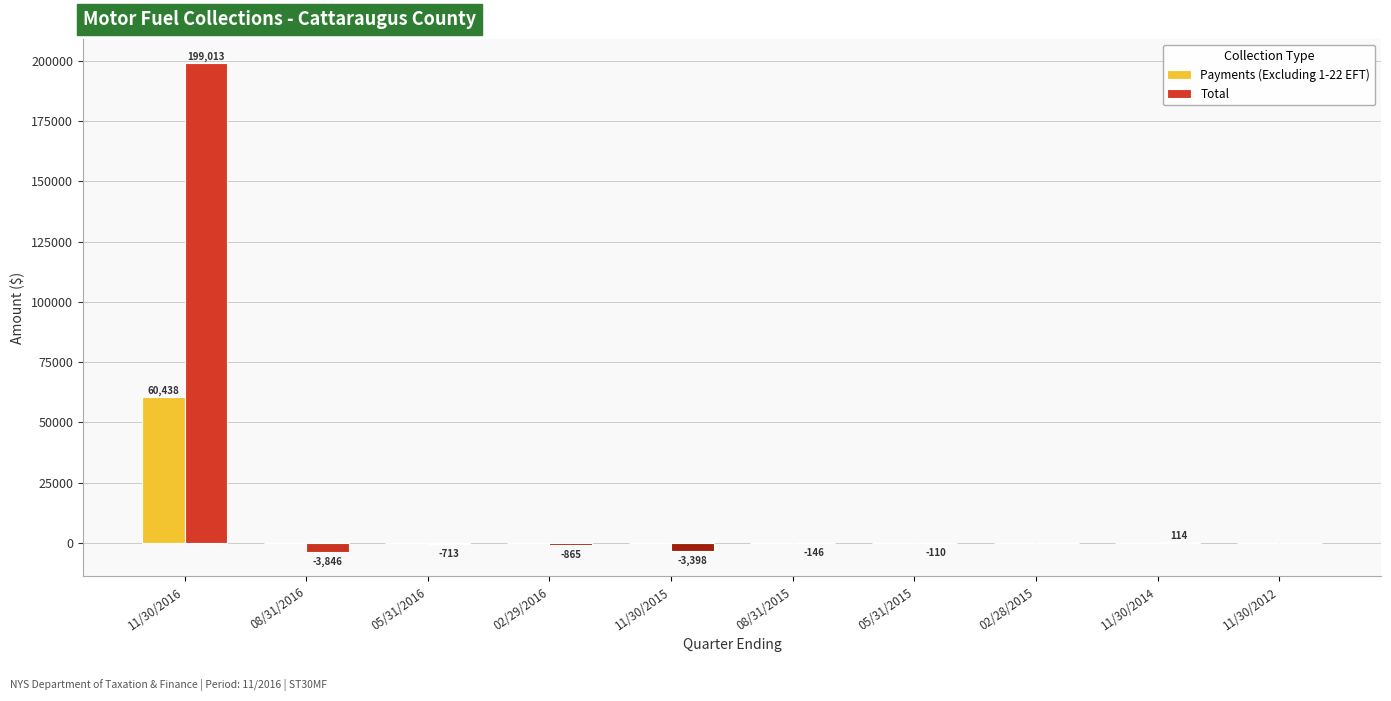

Which series has the largest total across all categories?

Total